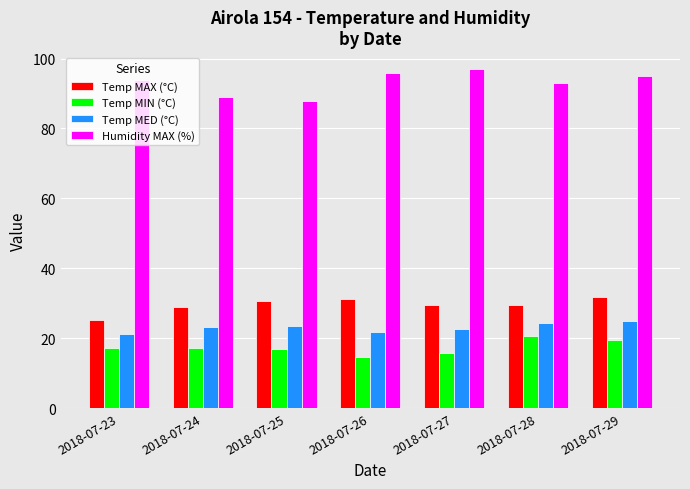

The Humidity MAX (%) series shows 94.0 at 2018-07-23. True or false?

True